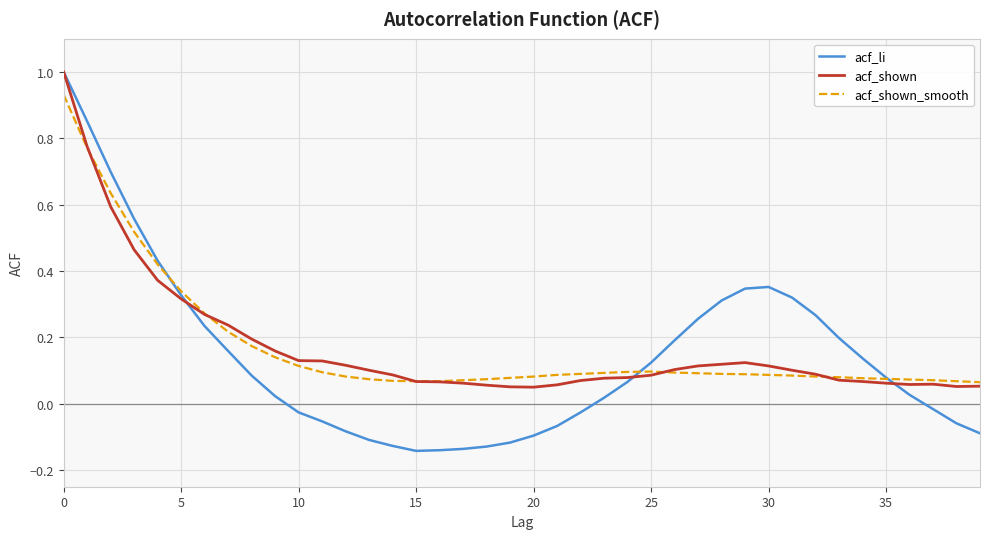

In acf_shown, how many points are higher than both neighbors (excluding endpoints)?

2